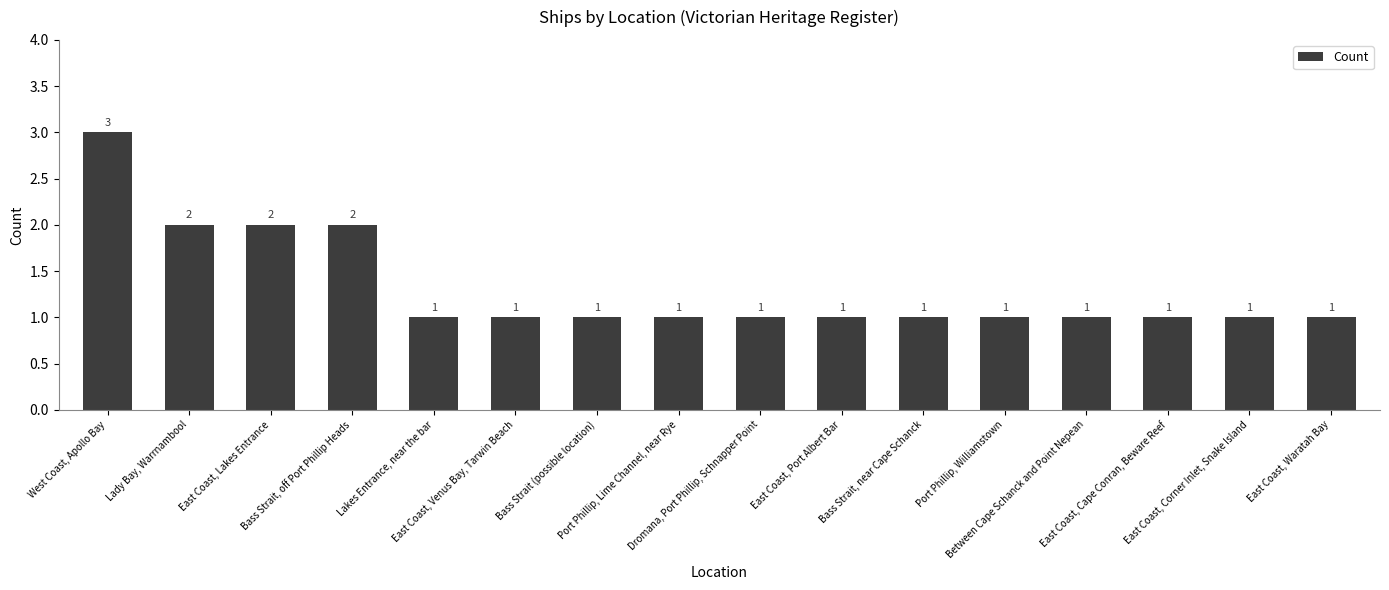

Reading left to right, extract all data points from this chart.

West Coast, Apollo Bay=3	Lady Bay, Warrnambool=2	East Coast, Lakes Entrance=2	Bass Strait, off Port Phillip Heads=2	Lakes Entrance, near the bar=1	East Coast, Venus Bay, Tarwin Beach=1	Bass Strait (possible location)=1	Port Phillip, Lime Channel, near Rye=1	Dromana, Port Phillip, Schnapper Point=1	East Coast, Port Albert Bar=1	Bass Strait, near Cape Schanck=1	Port Phillip, Williamstown=1	Between Cape Schanck and Point Nepean=1	East Coast, Cape Conran, Beware Reef=1	East Coast, Corner Inlet, Snake Island=1	East Coast, Waratah Bay=1